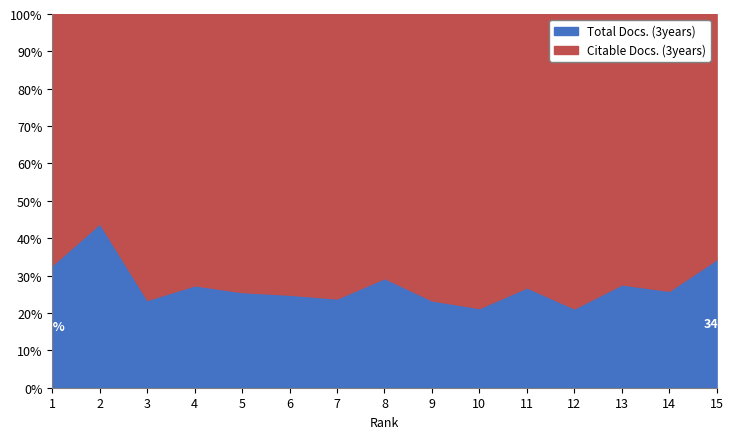

The Total Docs. (3years) series shows 25.6 at 5. True or false?

True